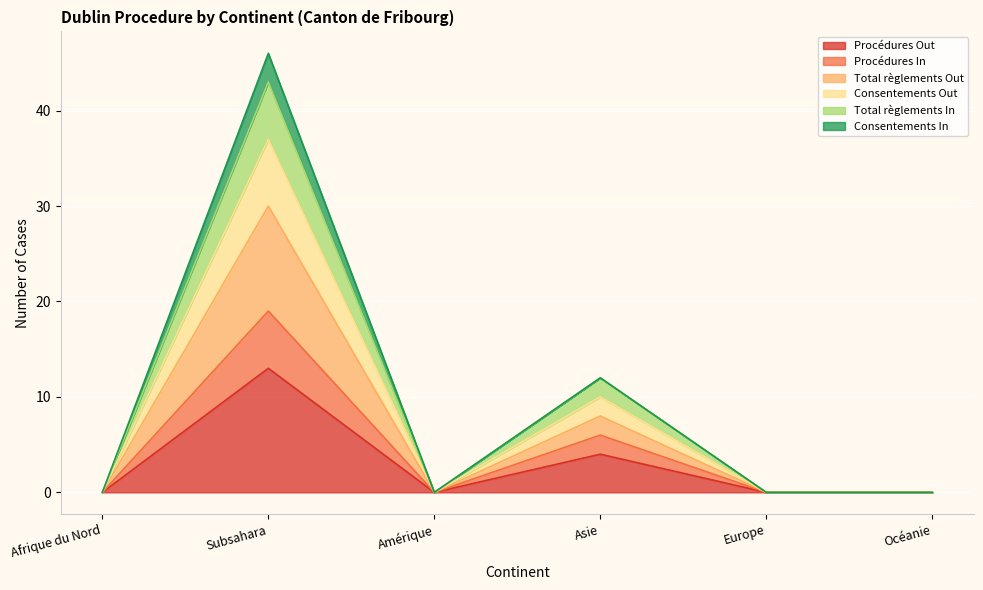

What is the label of the 2nd point from the left?

Subsahara